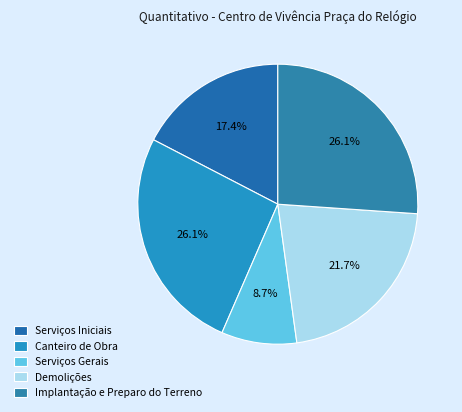

To the nearest percent, what portion does Serviços Gerais represent?

9%